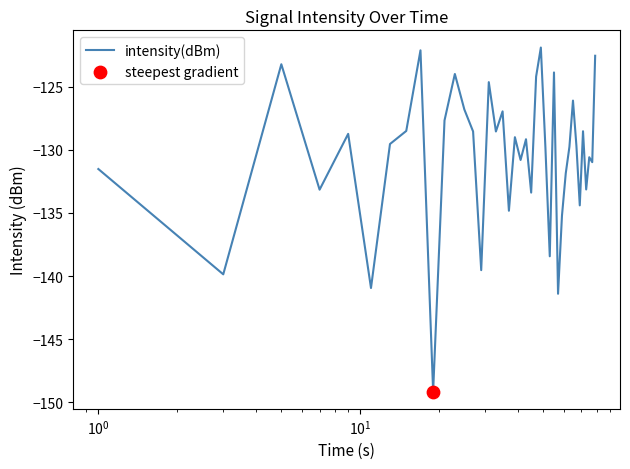

What is the minimum value shown in the chart?

-149.2